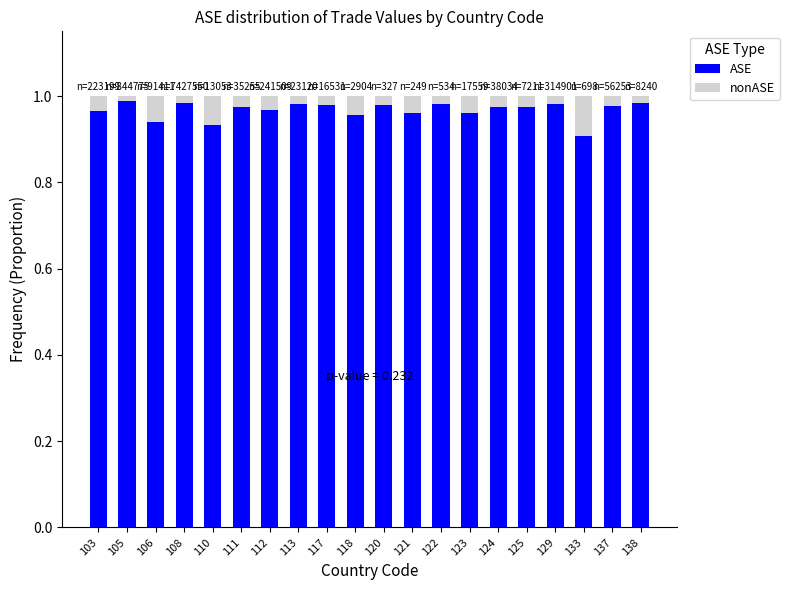

At which label is ASE closest to 0?

133